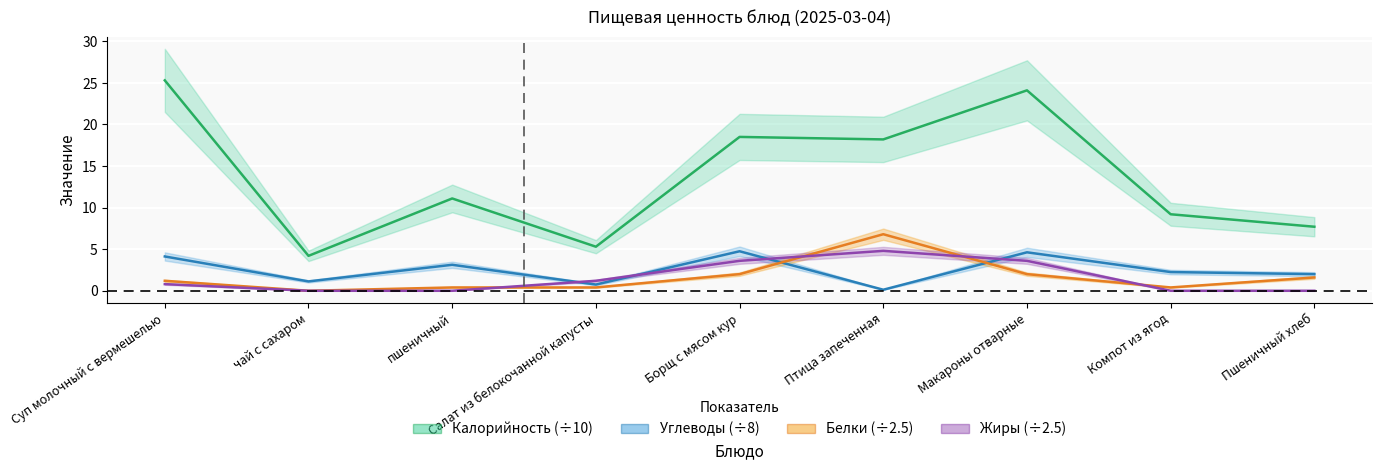

How many lines are shown in the chart?

4